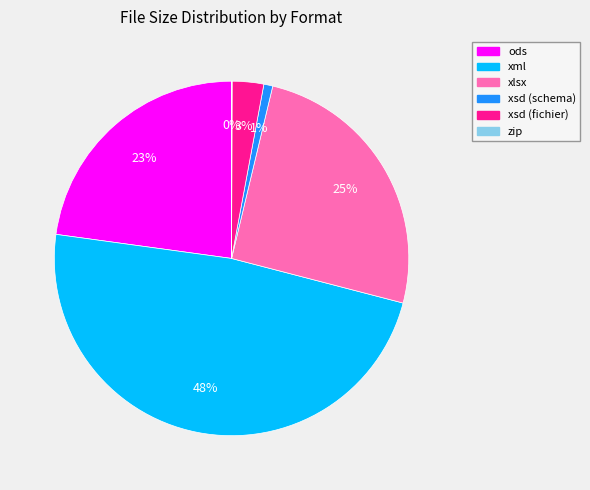

Which slice is the largest?

xml